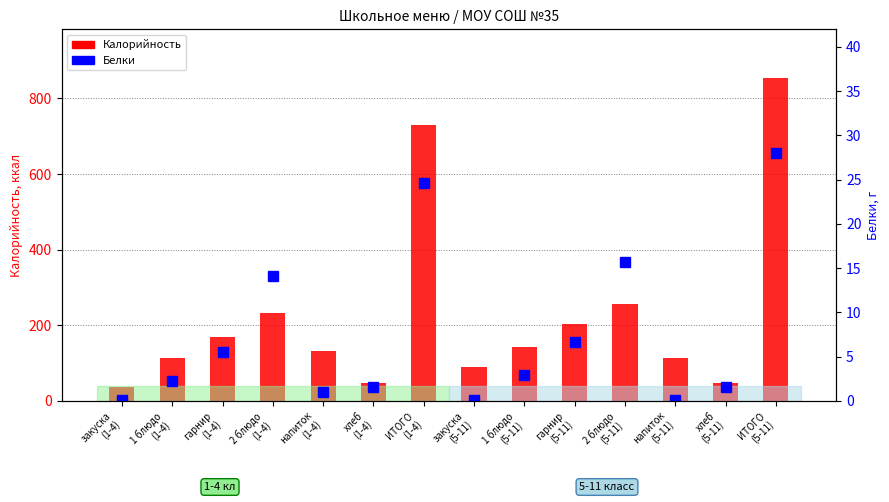

Which series has the largest total across all categories?

Калорийность